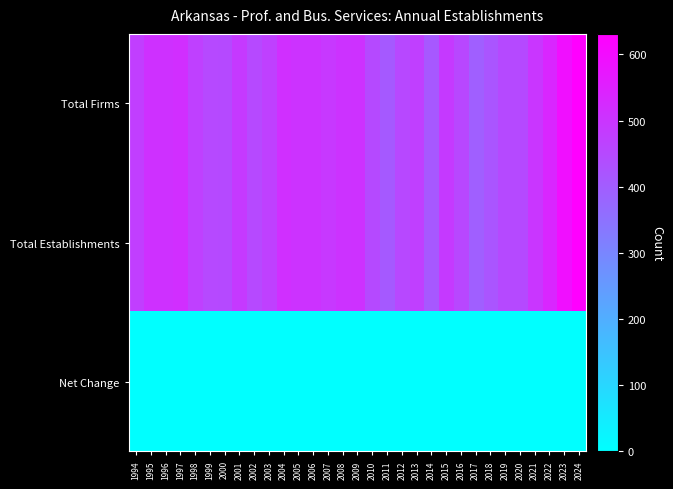

What is the total value across all series at 2007?

982